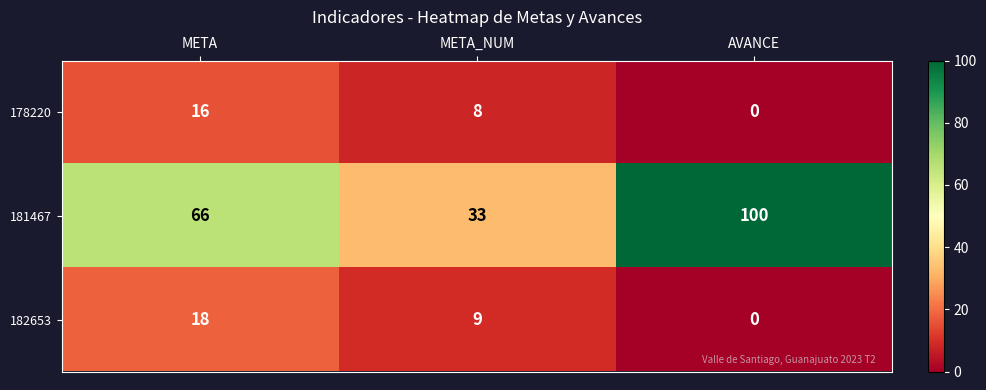

Is it true that 182653 equals 18 at META?

True